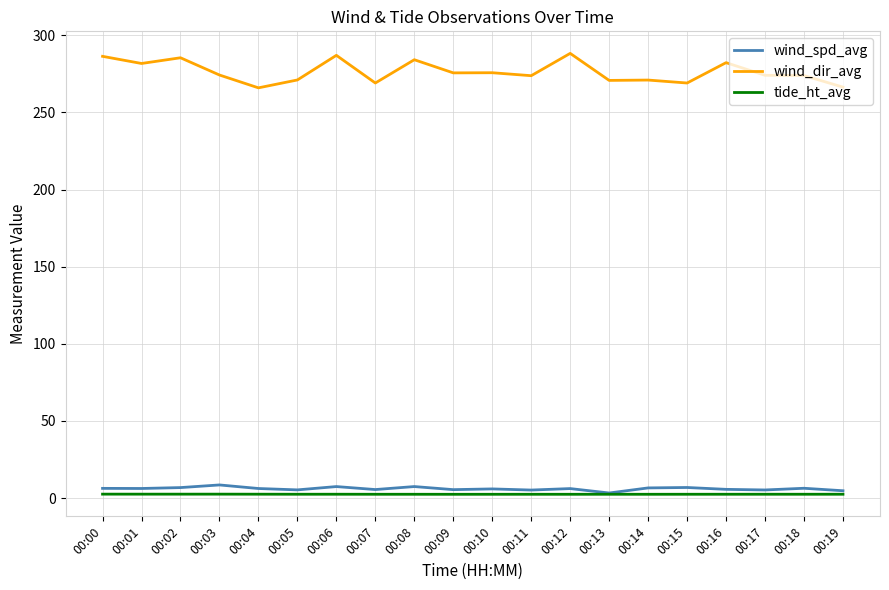

The value of wind_spd_avg at 00:14 is 6.5. True or false?

True